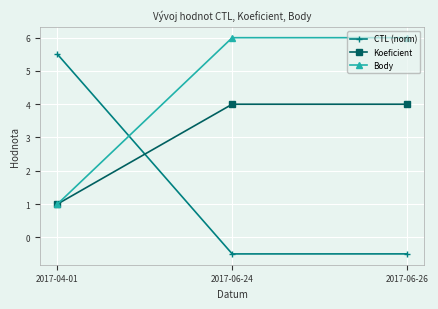

What is the difference between the CTL (norm) values at 2017-04-01 and 2017-06-26?

6.0